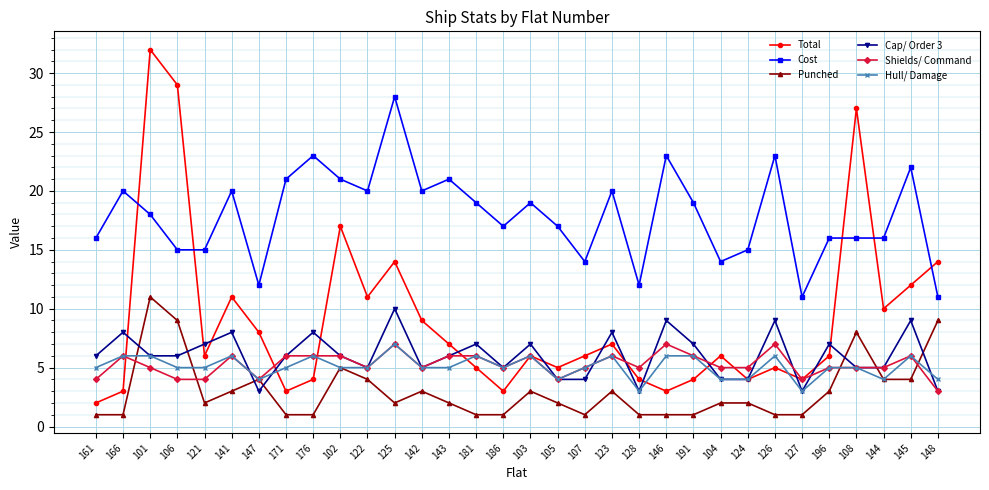

What is the difference between the second highest and second lowest values in the Shields/ Command series?

3